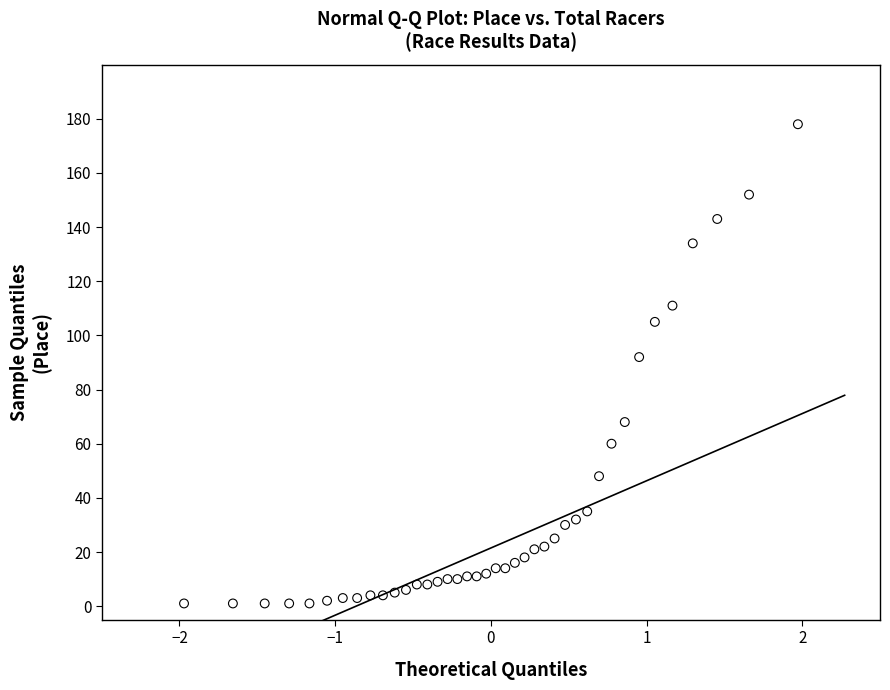

What Y value in the scatter plot is closest to 89?

92